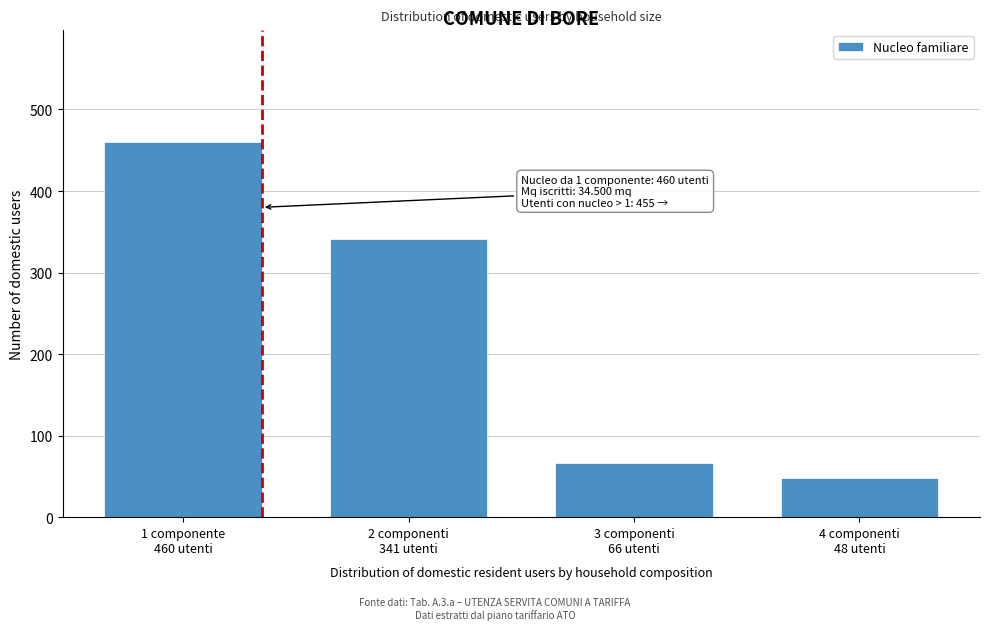

Reading left to right, list all the values displayed in this chart.

460	341	66	48